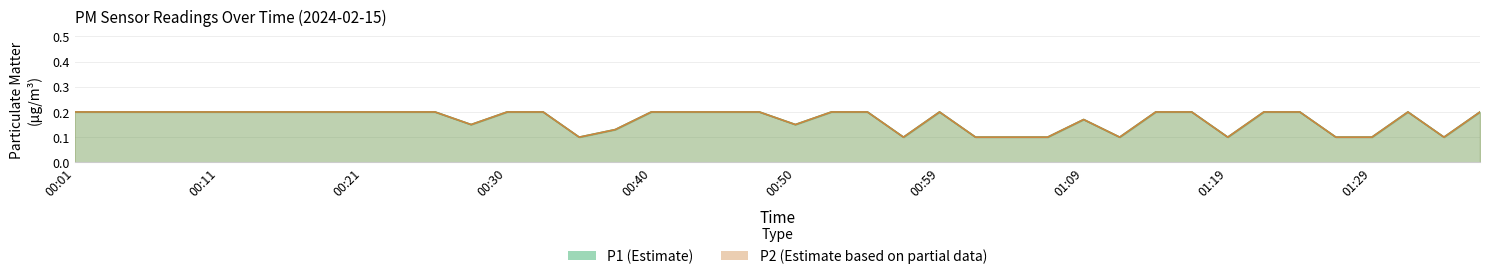

What is the greatest value displayed?

0.2